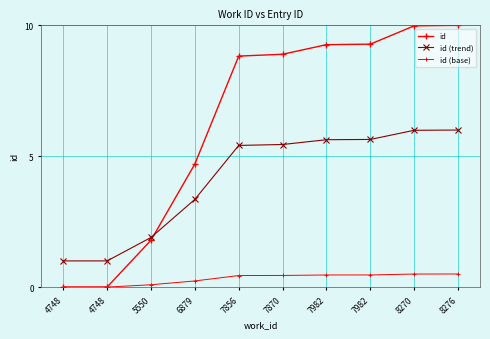

What is the maximum value for id?

10.0